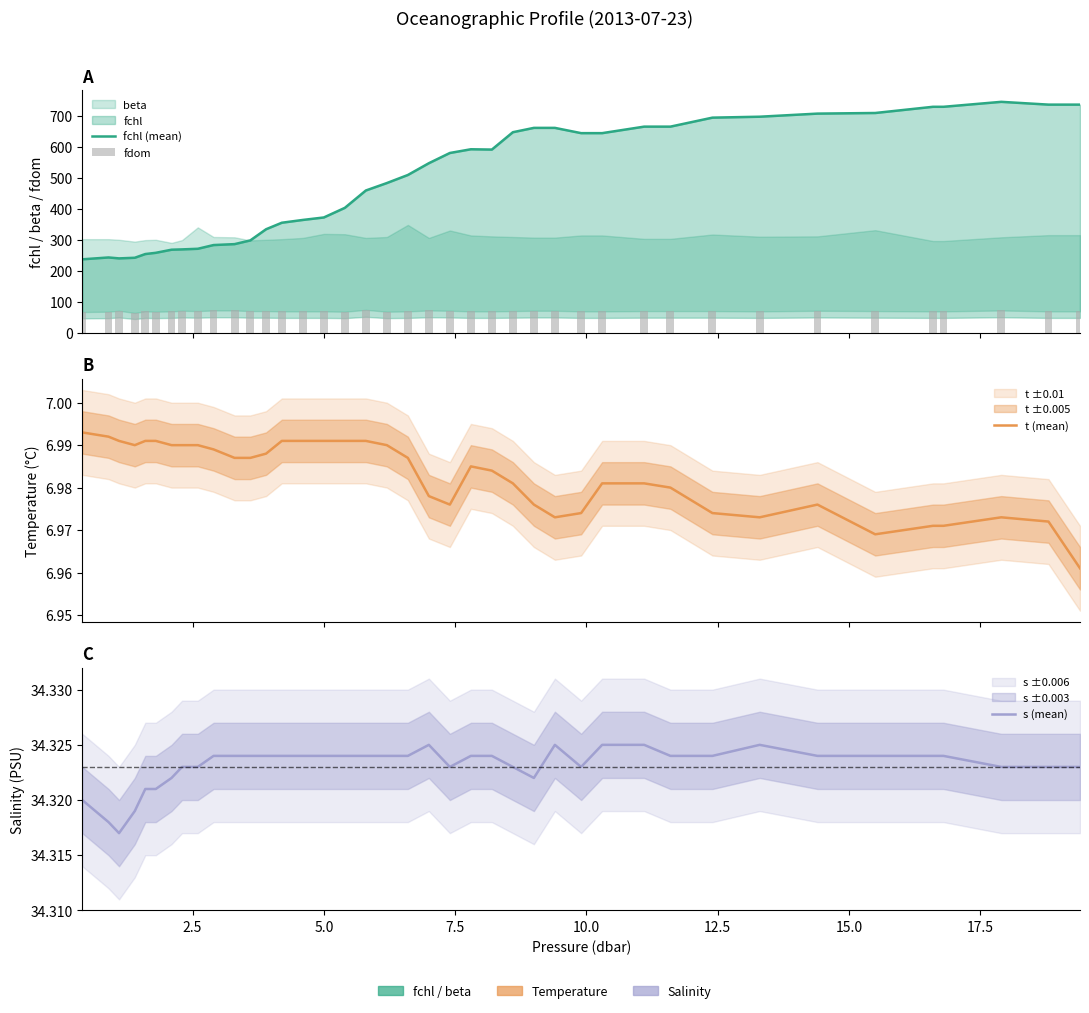

What is the sum of all fdom values?

2826.0